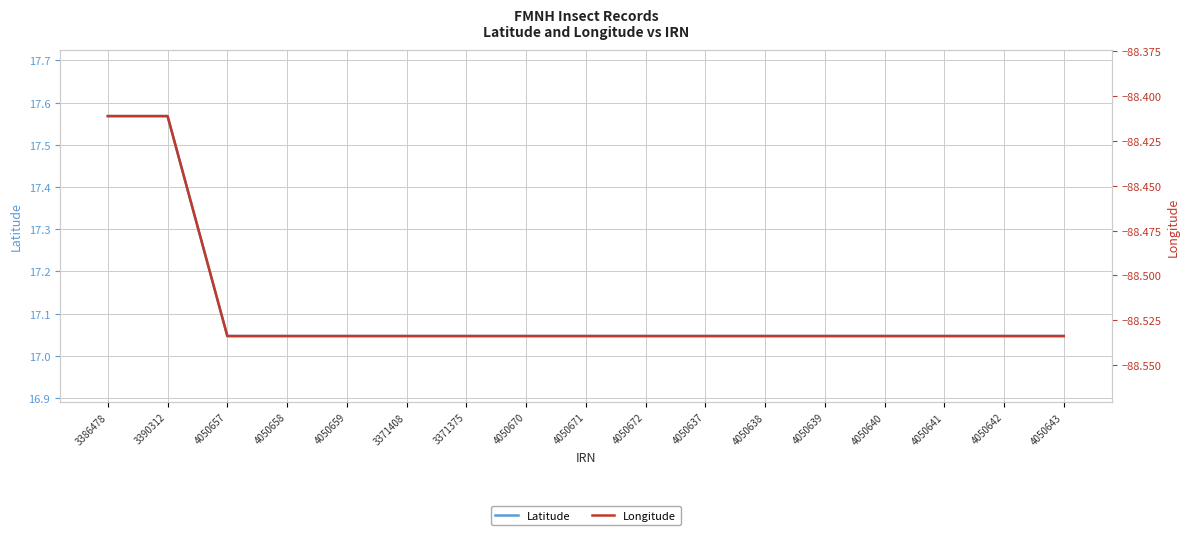

Is the value of Latitude at 4050671 greater than the value of Longitude at 4050641?

Yes